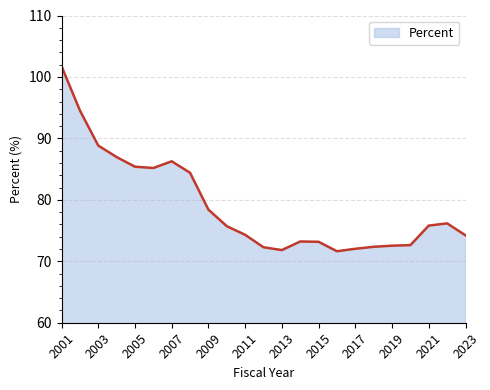

What is the smallest value displayed?

71.6